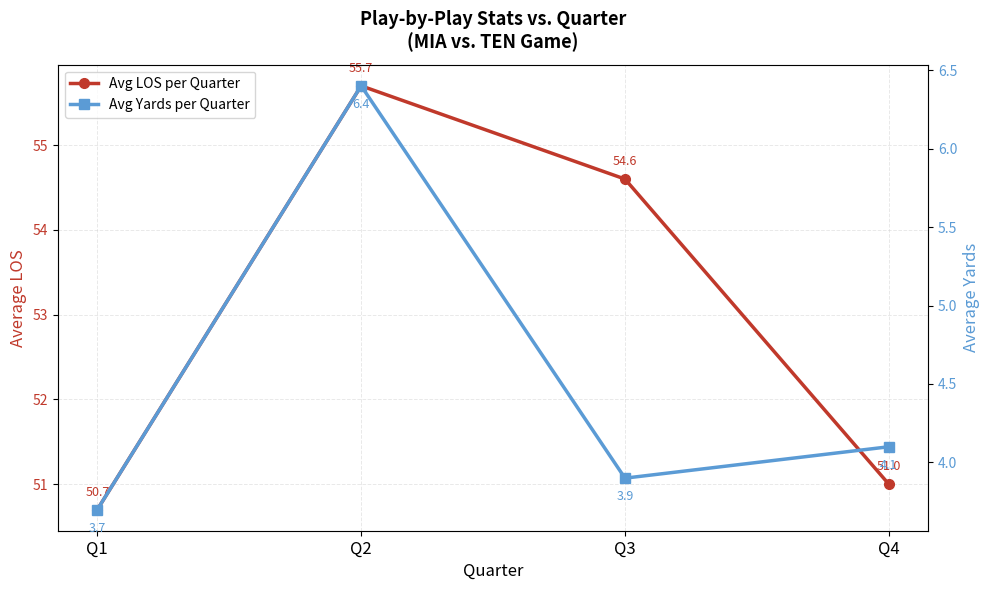

What is the value of the Avg LOS per Quarter point at the 2nd from the left?

55.7